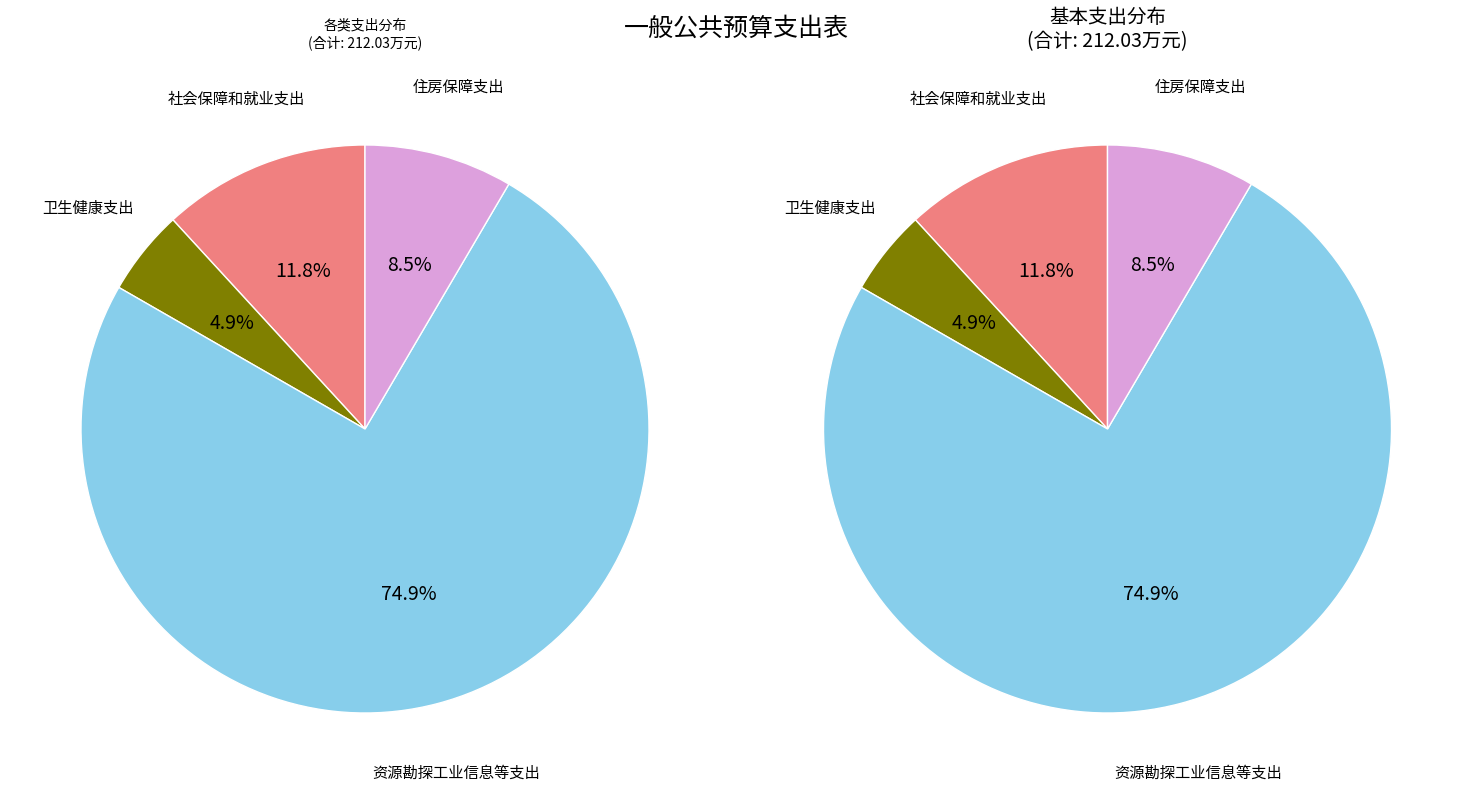

What is the change in value from 卫生健康支出 to 资源勘探工业信息等支出?

+148.4